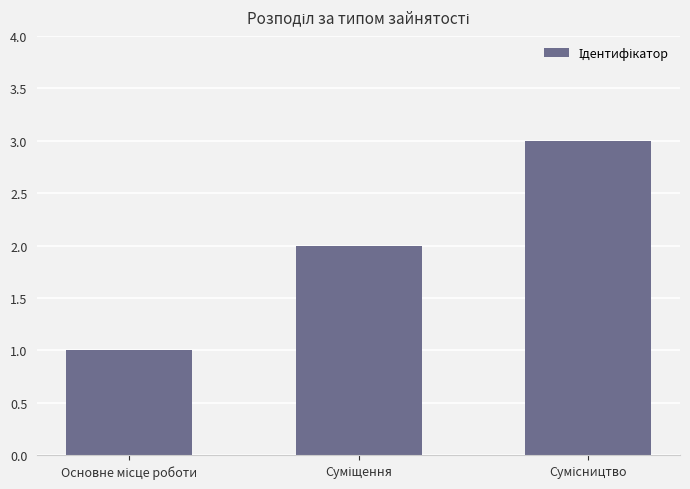

Count the number of data series in this chart.

1